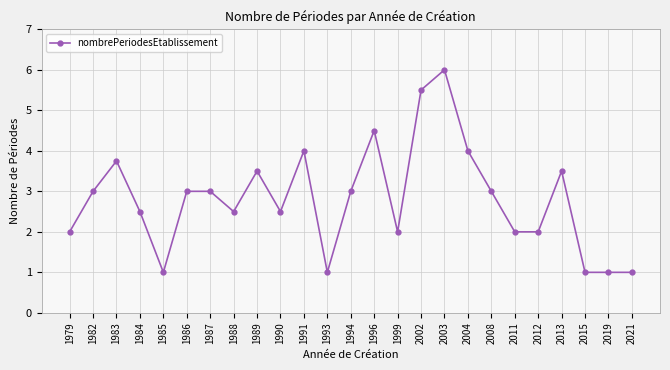

What is the average value?

2.8